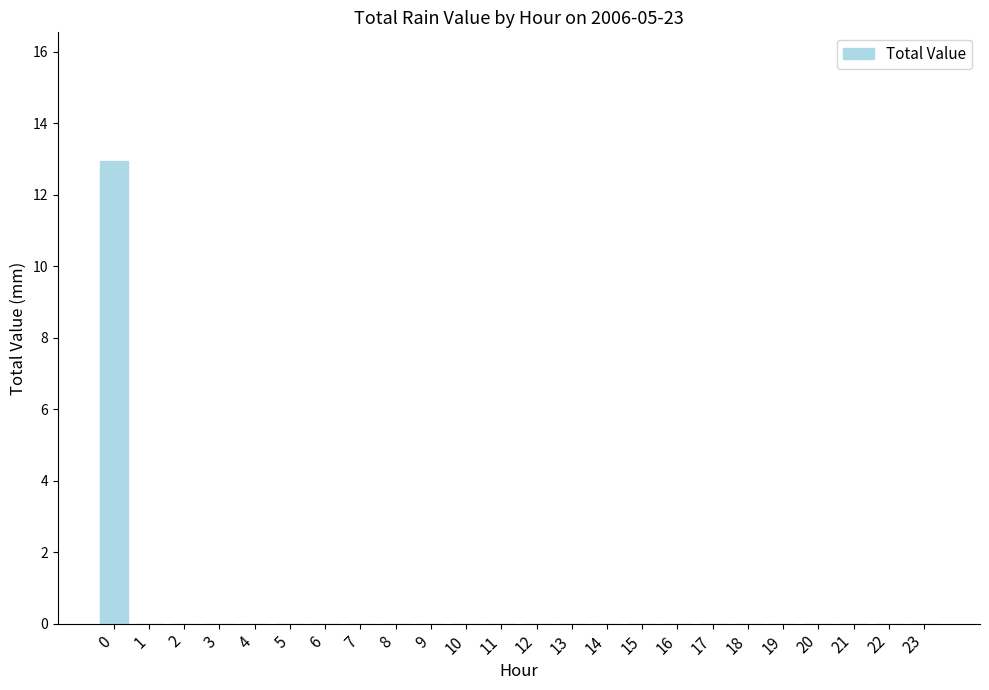

True or false: the data shows 0.0 at 14.

True